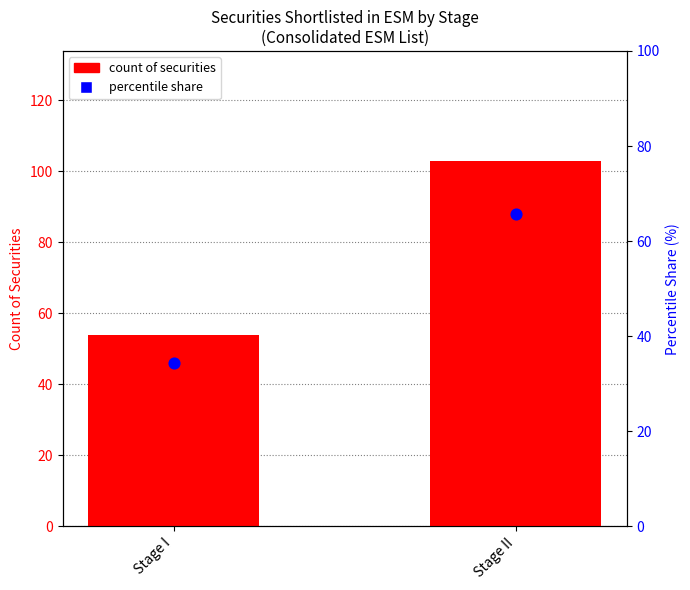

Which series has the largest Y range (max minus min)?

count of securities